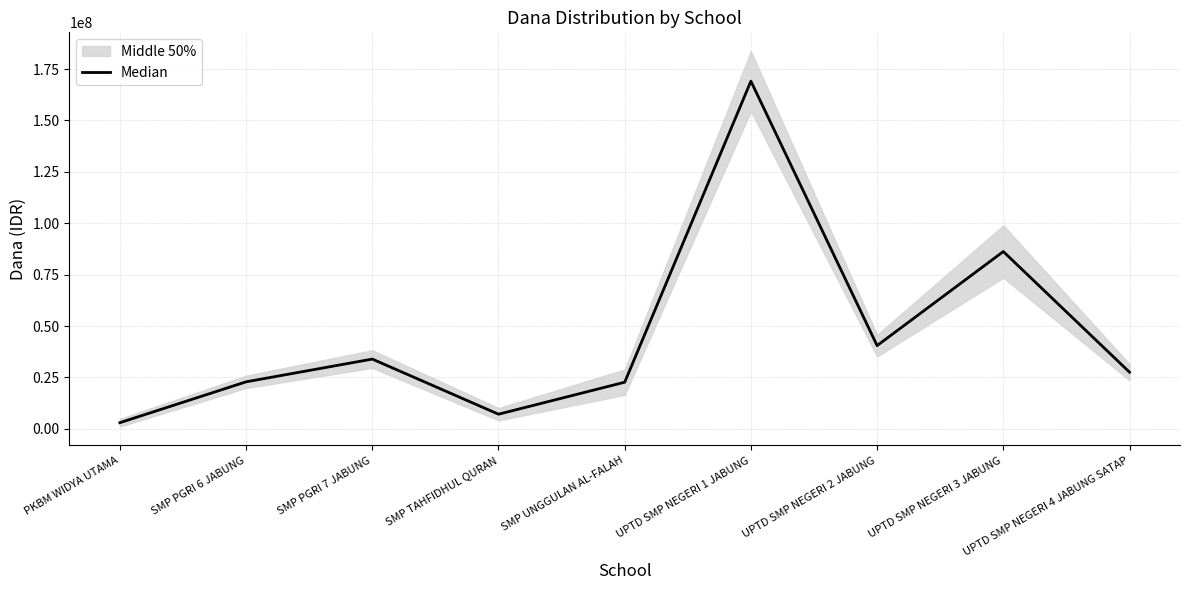

List the labels in order of value, smallest first.

PKBM WIDYA UTAMA, SMP TAHFIDHUL QURAN, SMP UNGGULAN AL-FALAH, SMP PGRI 6 JABUNG, UPTD SMP NEGERI 4 JABUNG SATAP, SMP PGRI 7 JABUNG, UPTD SMP NEGERI 2 JABUNG, UPTD SMP NEGERI 3 JABUNG, UPTD SMP NEGERI 1 JABUNG